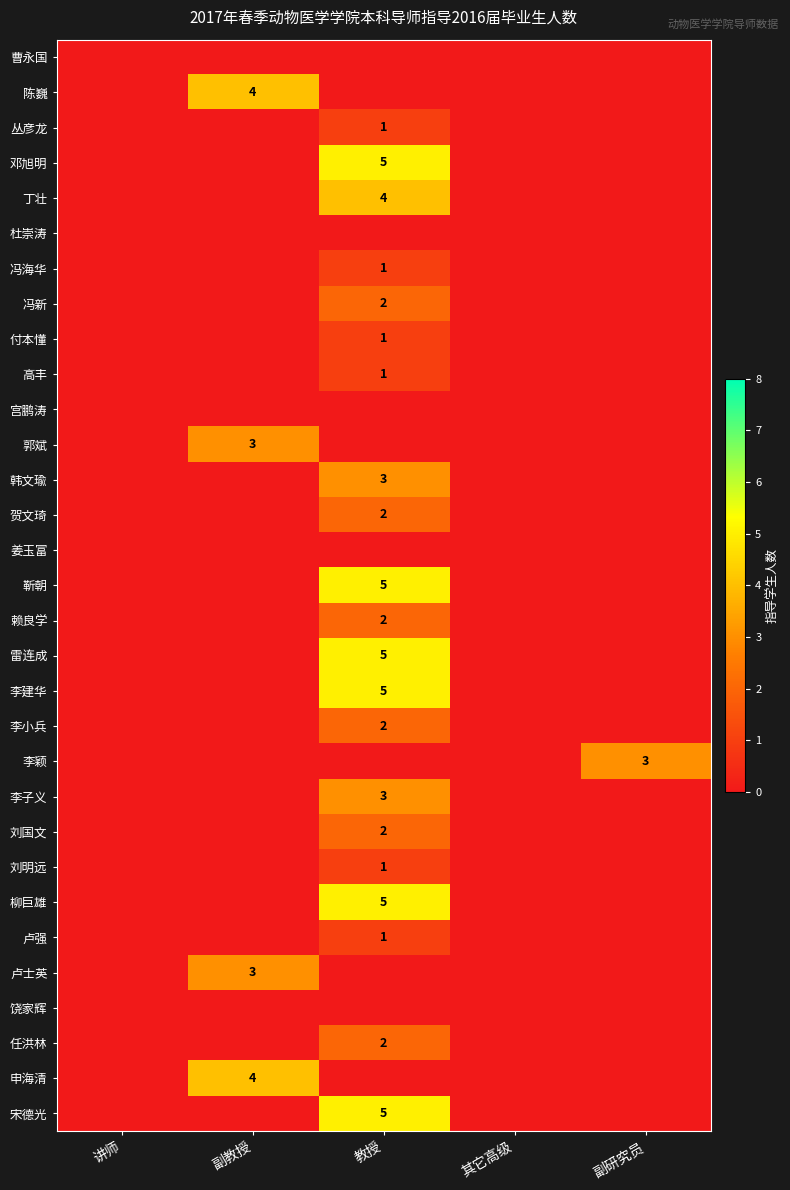

True or false: 卢强 has a value of 2 at 教授.

False